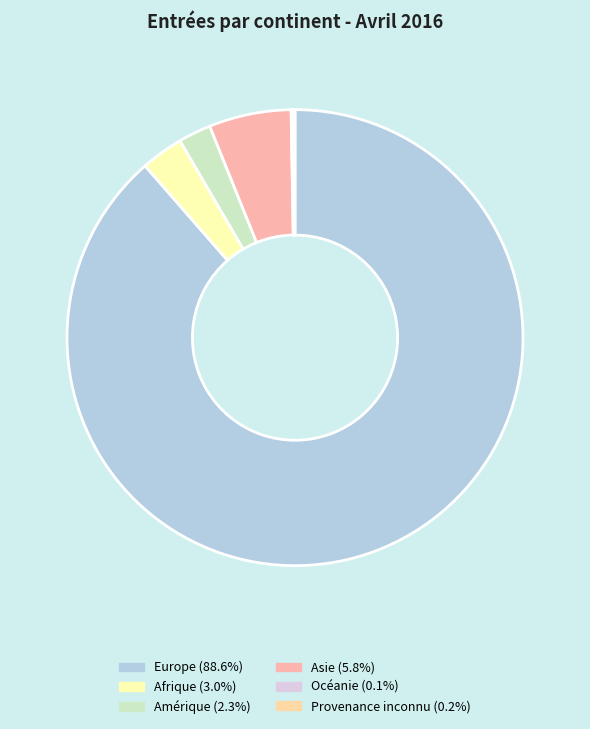

How many segments does this pie chart have?

6